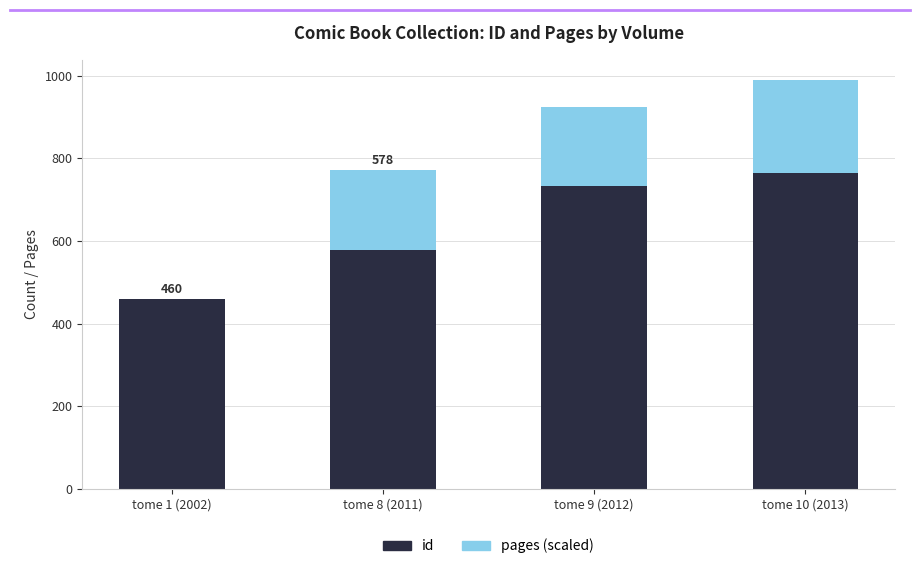

Reading left to right, transcribe the values for id.

tome 1 (2002)=460.0	tome 8 (2011)=578.0	tome 9 (2012)=732.0	tome 10 (2013)=764.0